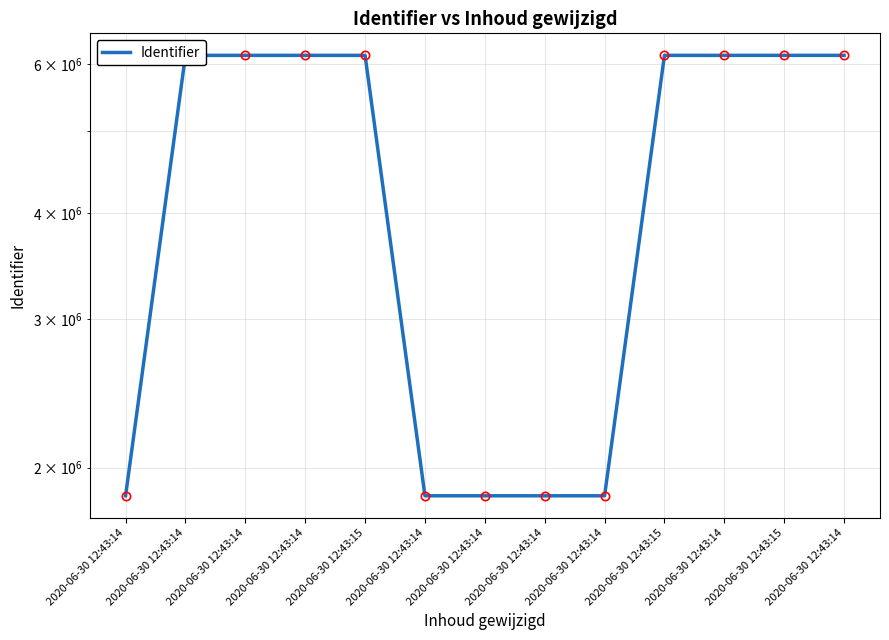

What is the change in value from 2020-06-30 12:43:14 to 2020-06-30 12:43:14?

-4299264